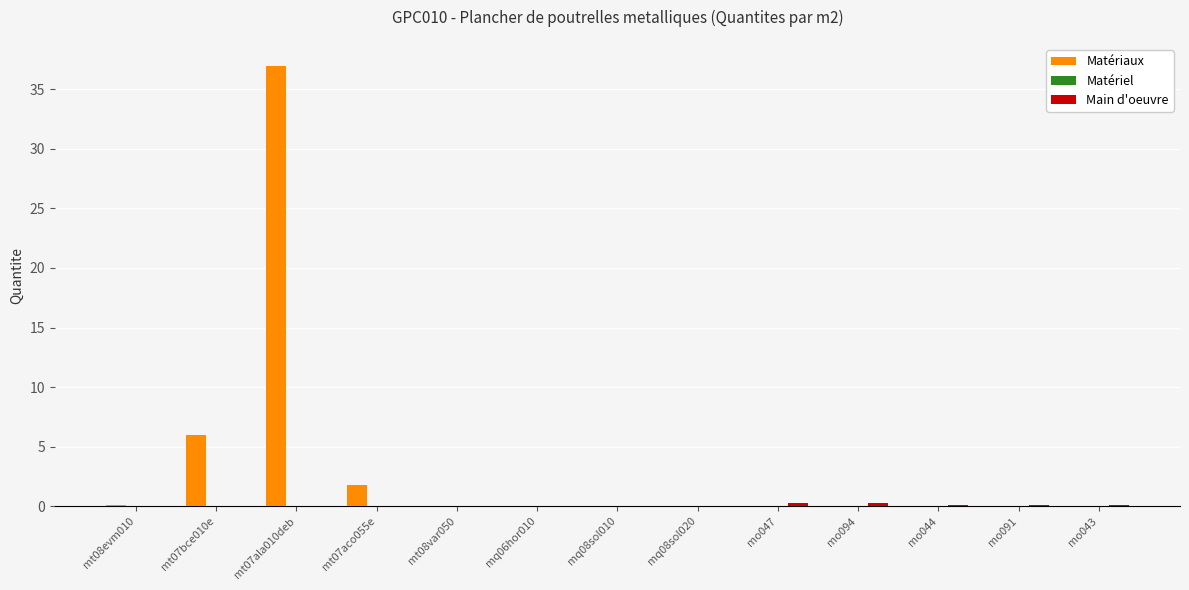

Which label corresponds to the largest value in the chart?

mt07ala010deb